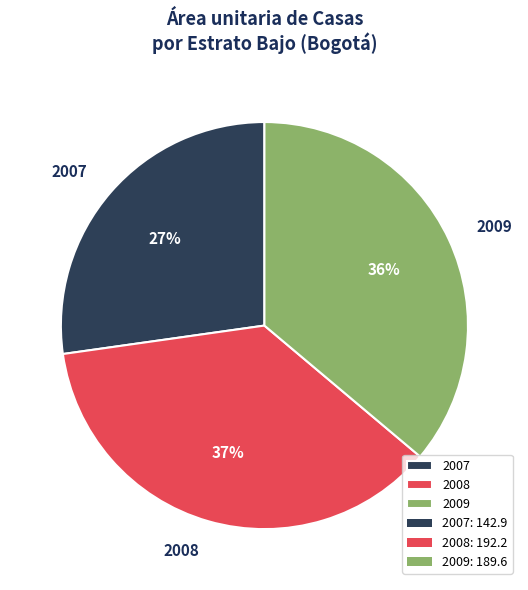

Rank the categories by value from highest to lowest.

2008, 2009, 2007